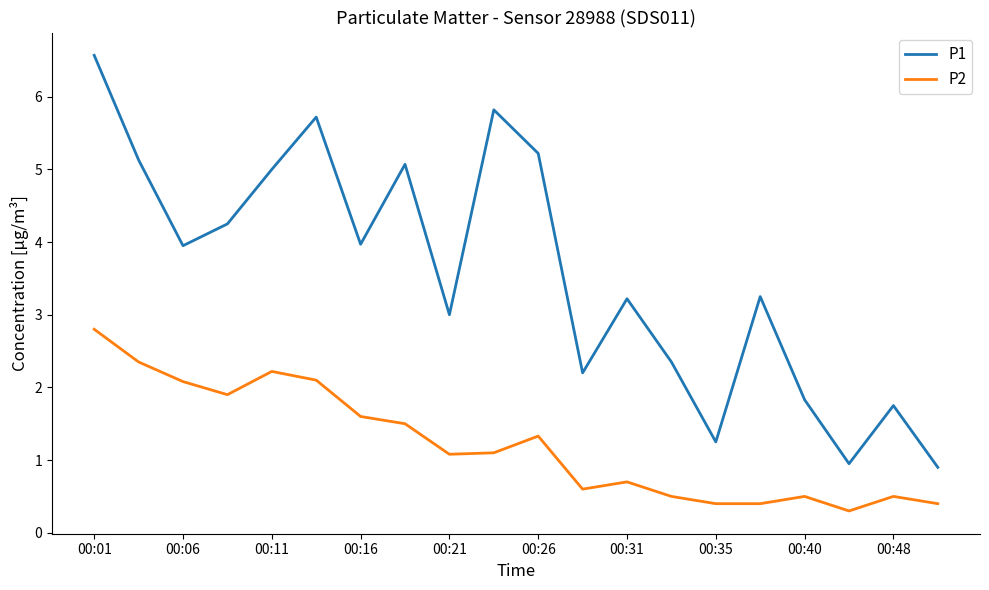

What is the difference between the maximum and minimum values in the P1 series?

5.7